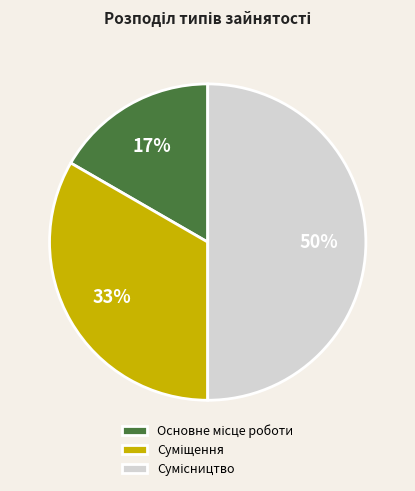

To the nearest percent, what is the average slice percentage?

33%